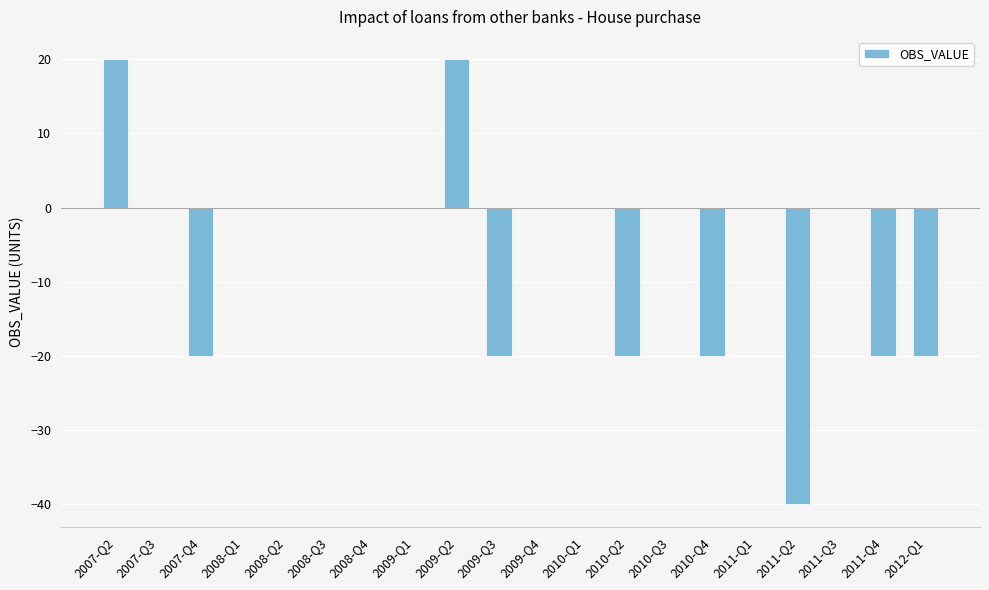

Where does the data first go above 0?

2007-Q2